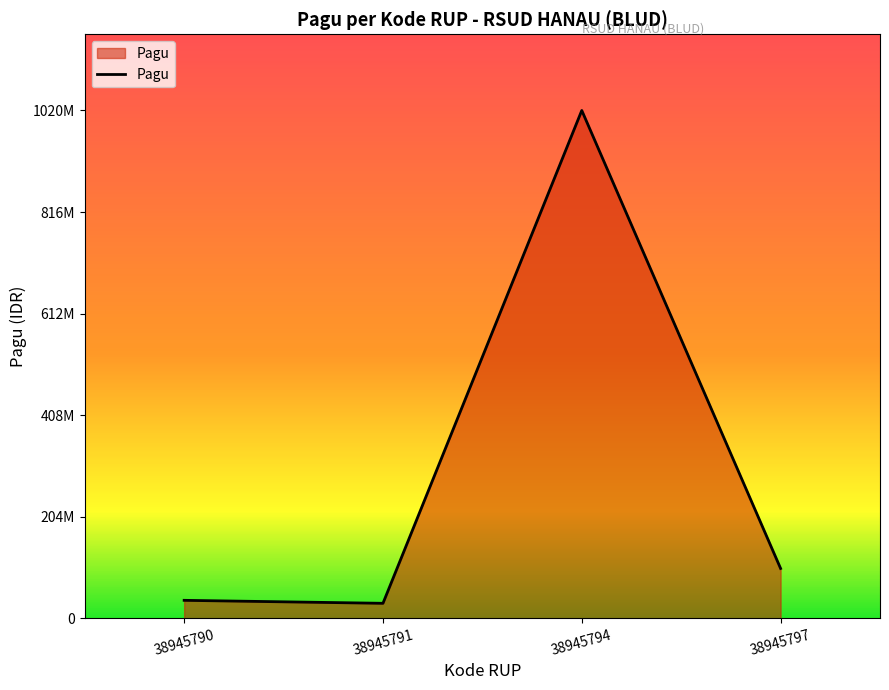

List the labels in order of value, smallest first.

38945791, 38945790, 38945797, 38945794